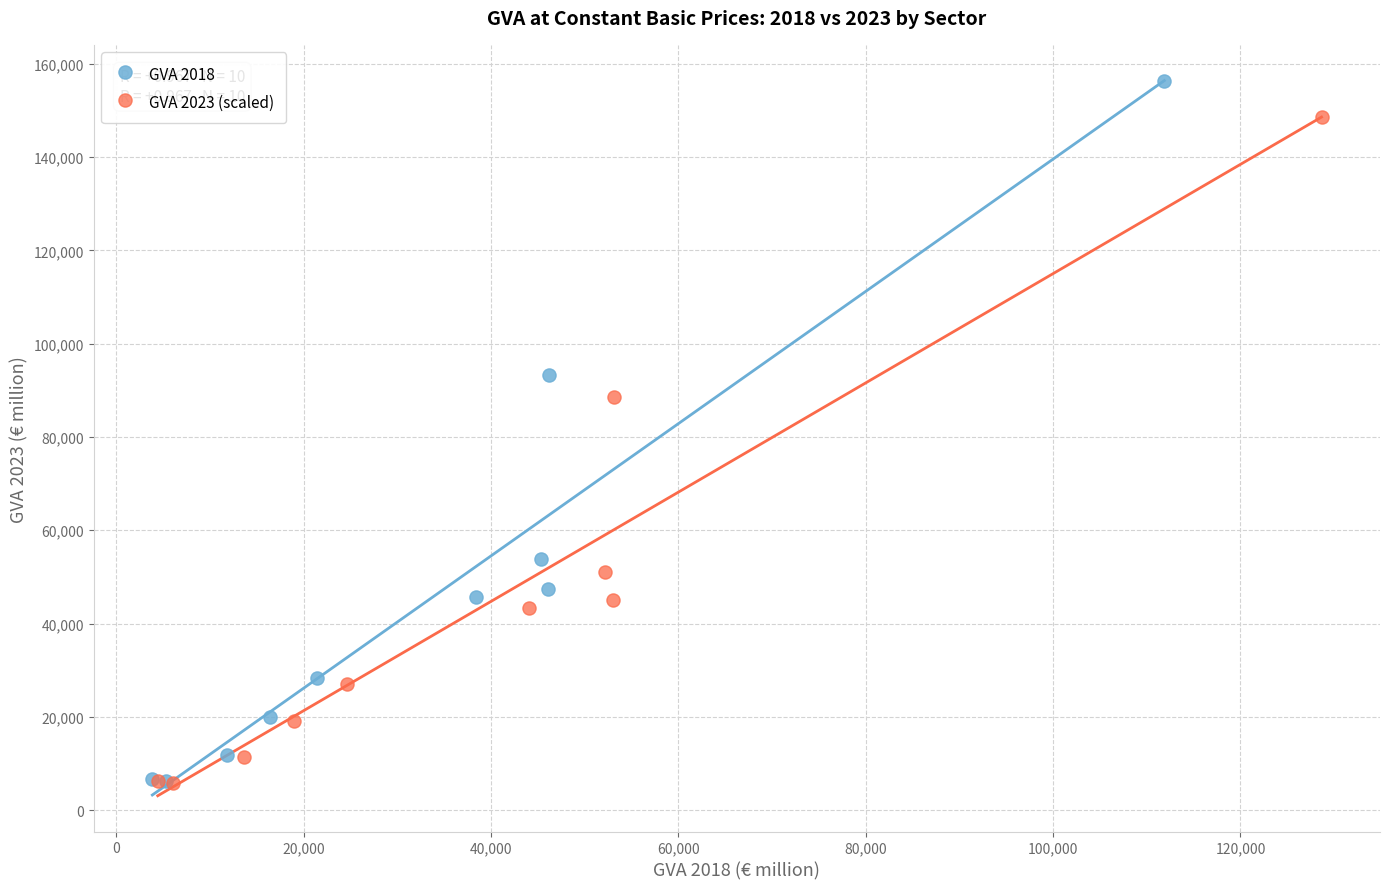

What are all the series names shown in the legend?

GVA 2018, GVA 2023 (scaled)